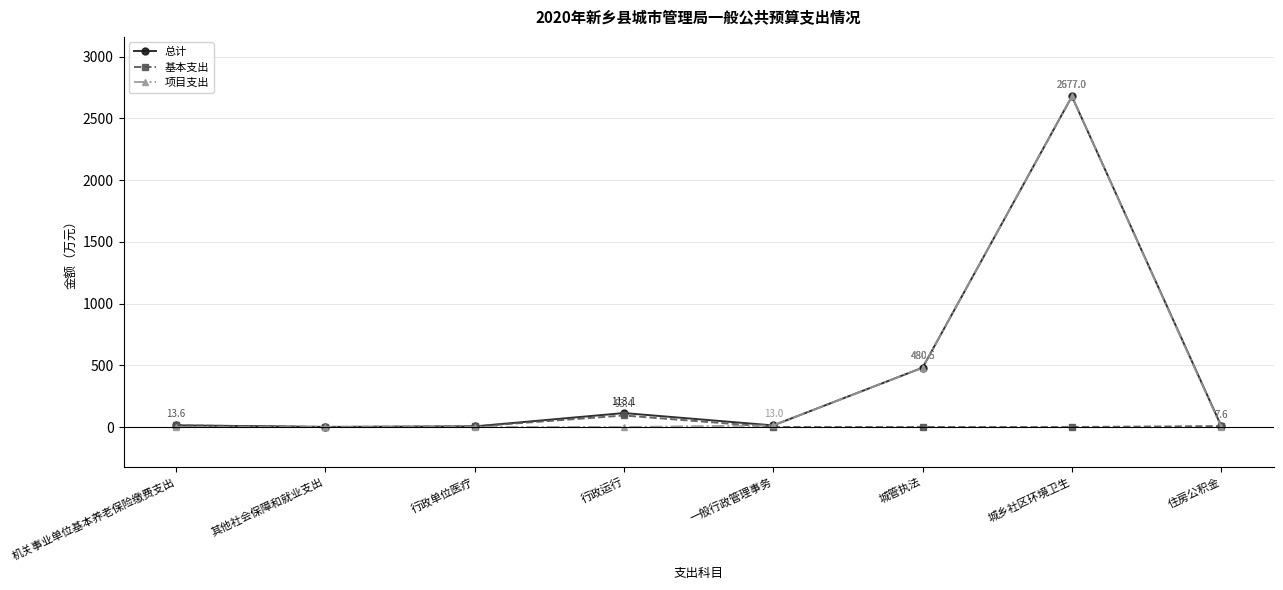

What is the total value across all series at 城管执法?

961.1